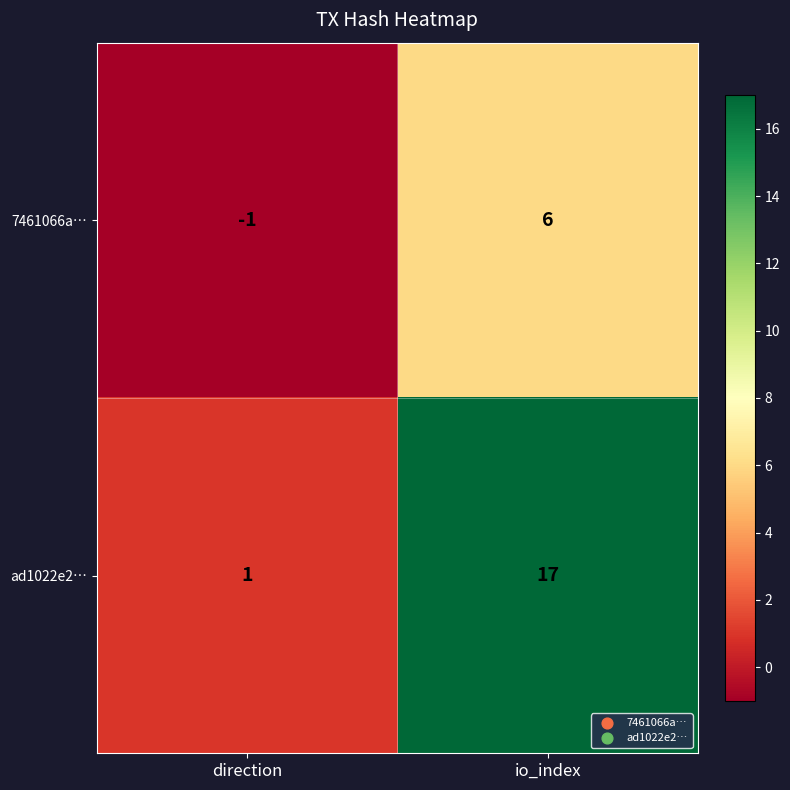

At io_index, list the series in order from largest to smallest.

ad1022e2…, 7461066a…